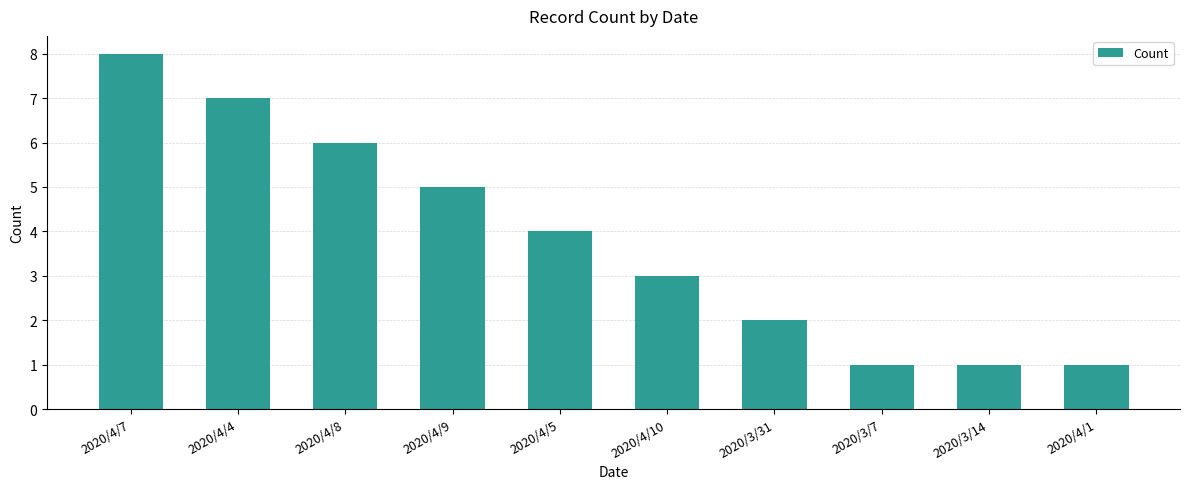

What is the smallest value displayed?

1